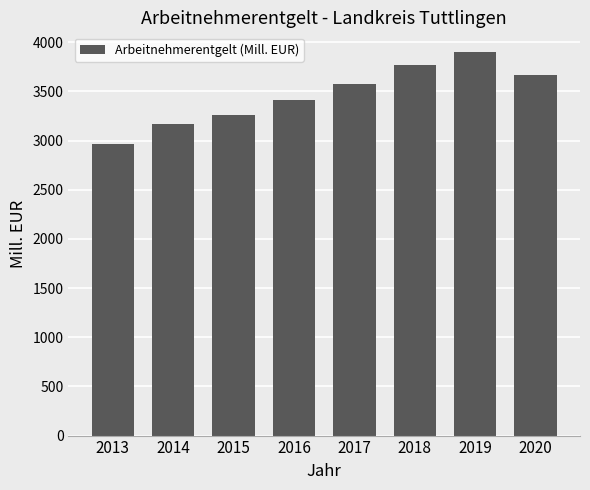

Where is the data nearest to the value 3436?

2016